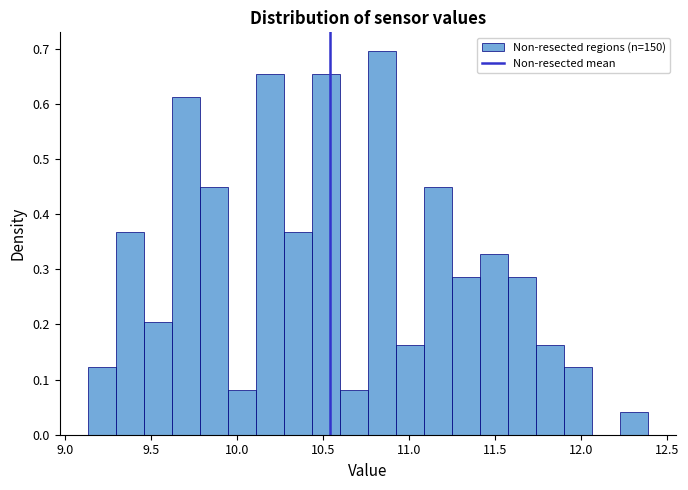

Around what value on the x-axis is the tallest bar? Give the approximate position of its centre, as read against the axis.

10.85